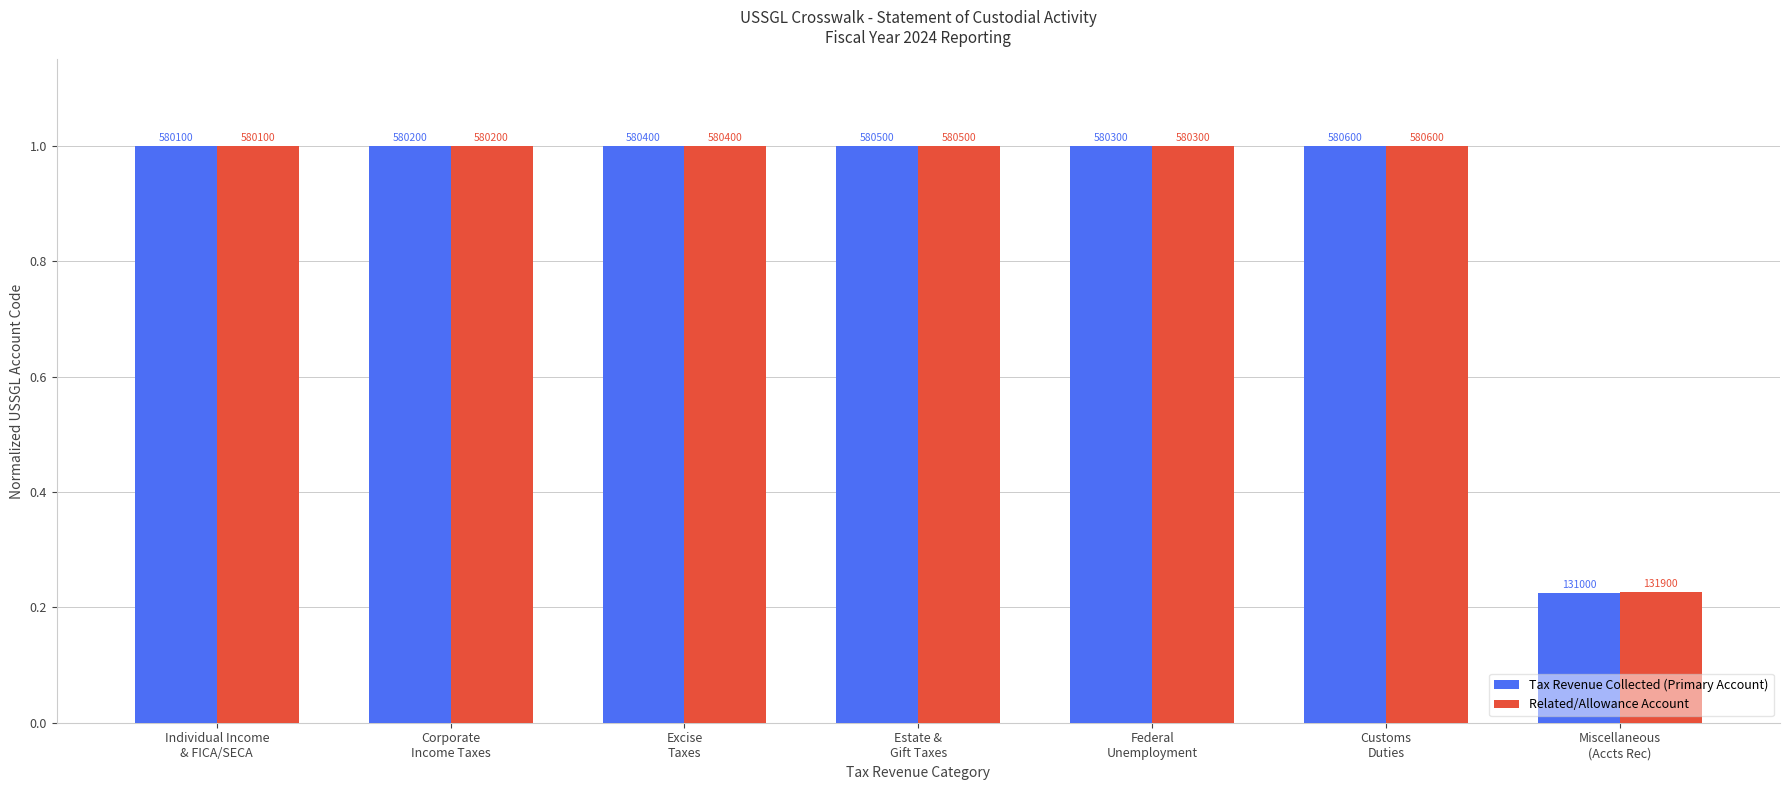

What are all the series names shown in the legend?

Tax Revenue Collected (Primary Account), Related/Allowance Account